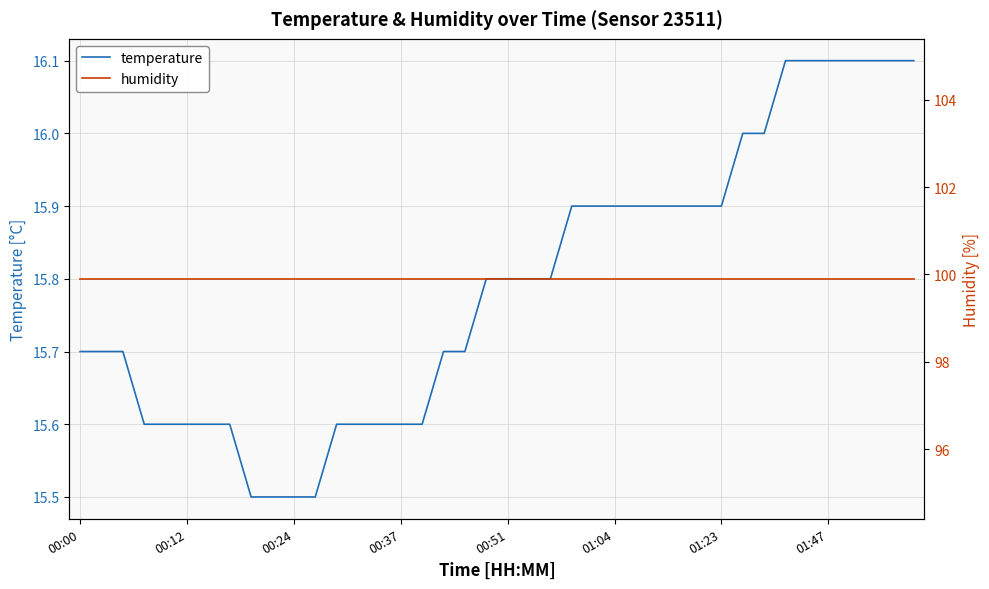

What is the sum of all temperature values?

631.6